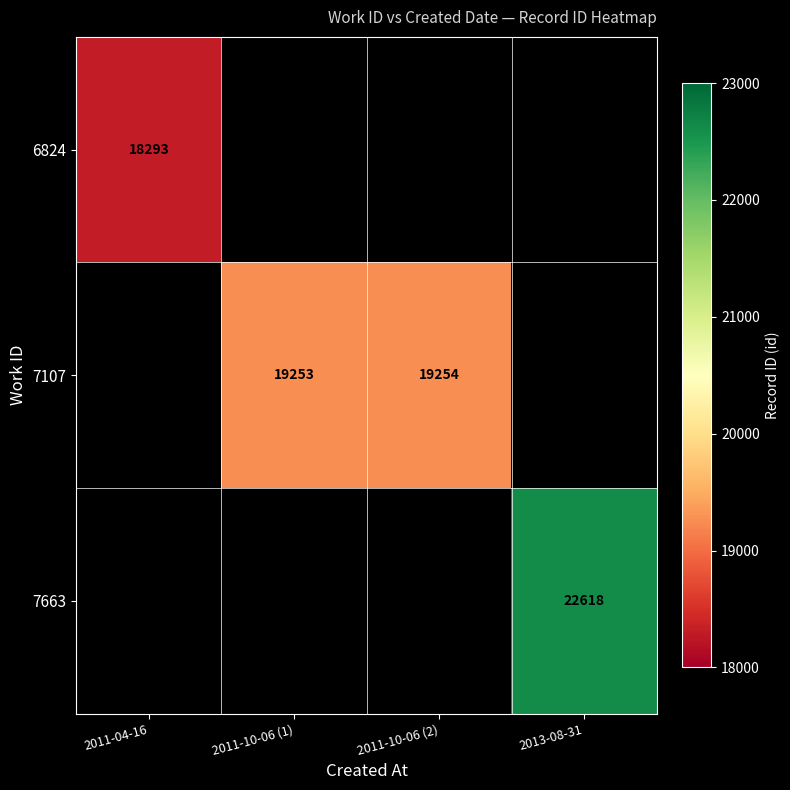

The 7107 series shows 19254 at 2011-10-06 (2). True or false?

True